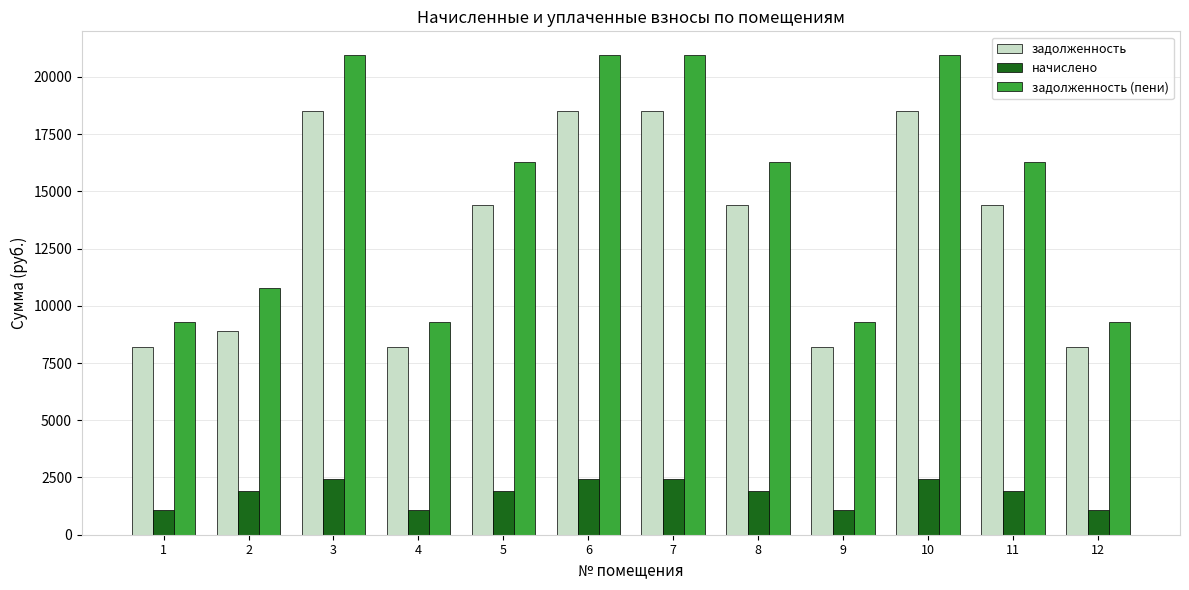

Rank the series by their maximum value, from lowest to highest.

начислено, задолженность, задолженность (пени)